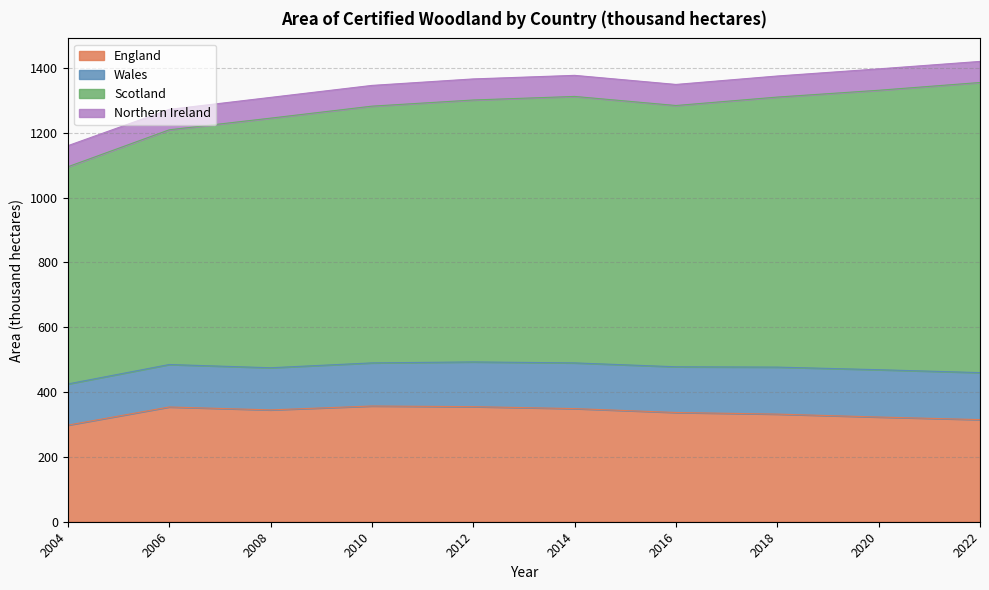

How many distinct data groups are displayed?

4